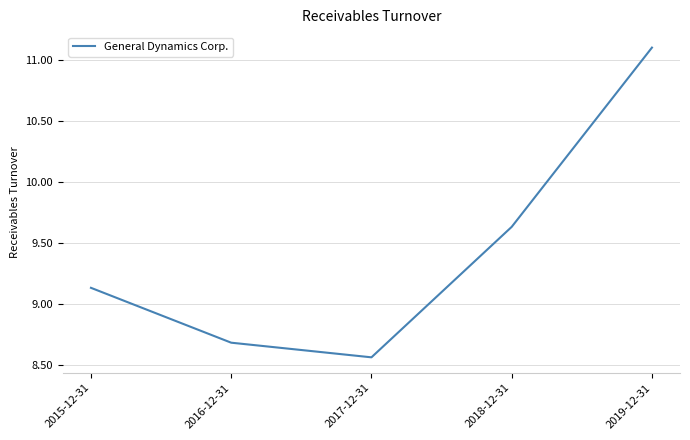

What is the difference between the values at 2019-12-31 and 2018-12-31?

1.5